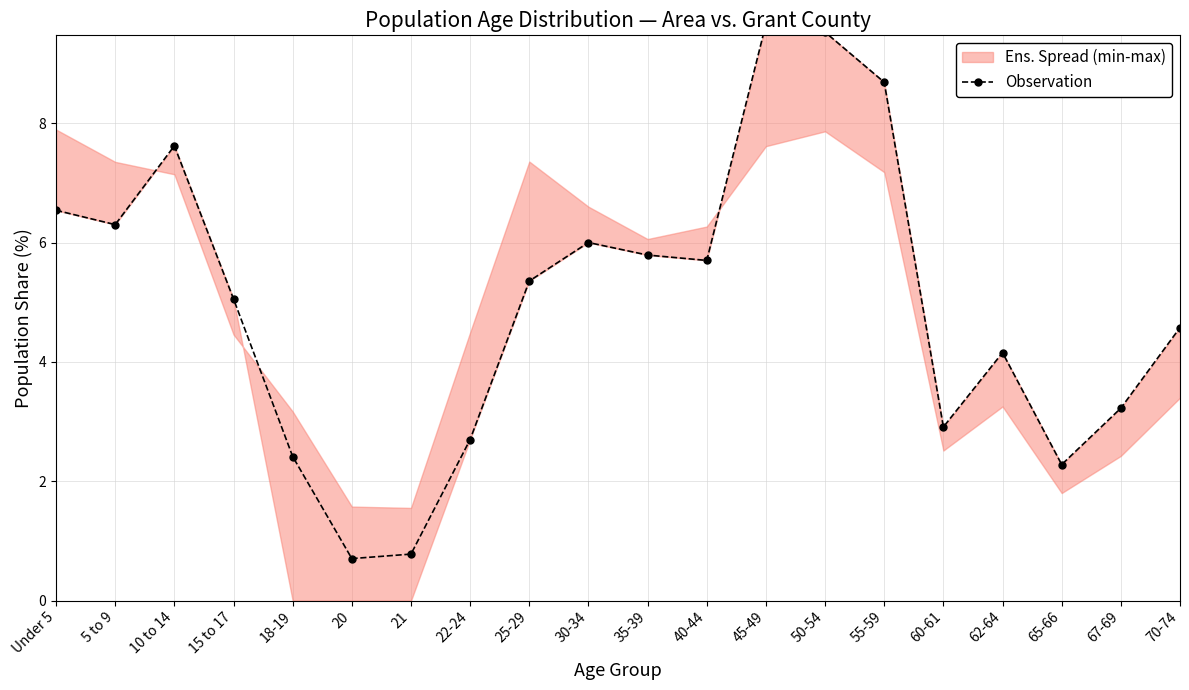

List the labels in order of value, smallest first.

20, 21, 65-66, 18-19, 22-24, 60-61, 67-69, 62-64, 70-74, 15 to 17, 25-29, 40-44, 35-39, 30-34, 5 to 9, Under 5, 10 to 14, 55-59, 50-54, 45-49